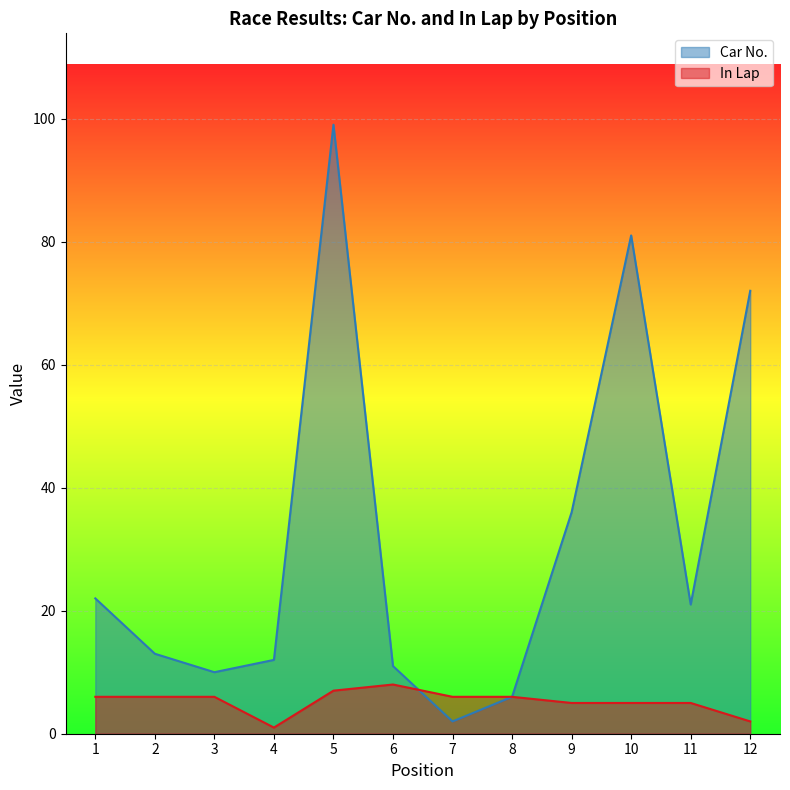

At which category does the chart reach its peak across all series?

5